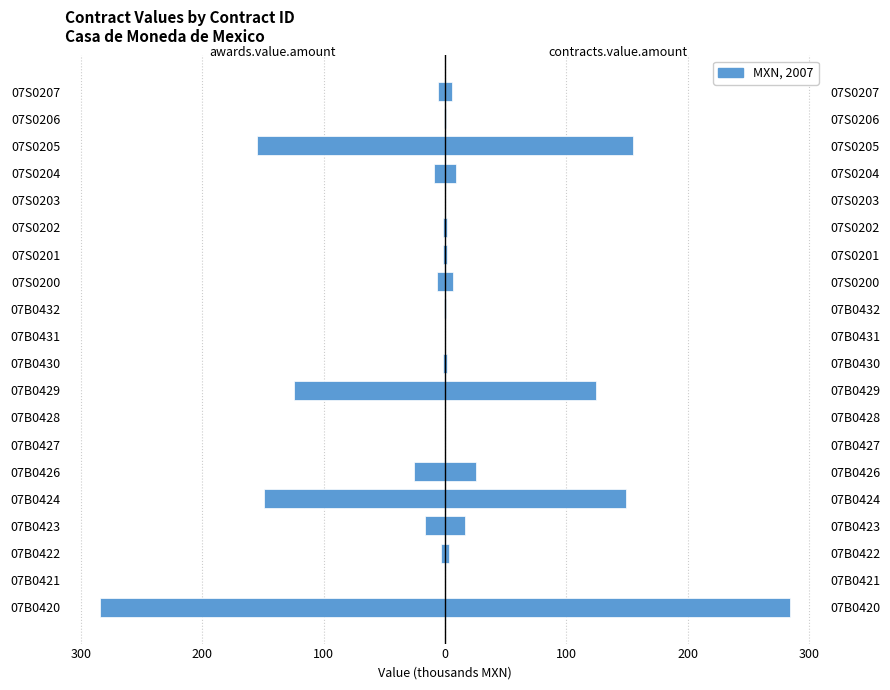

Which series has the largest range (max minus min)?

awards.value.amount